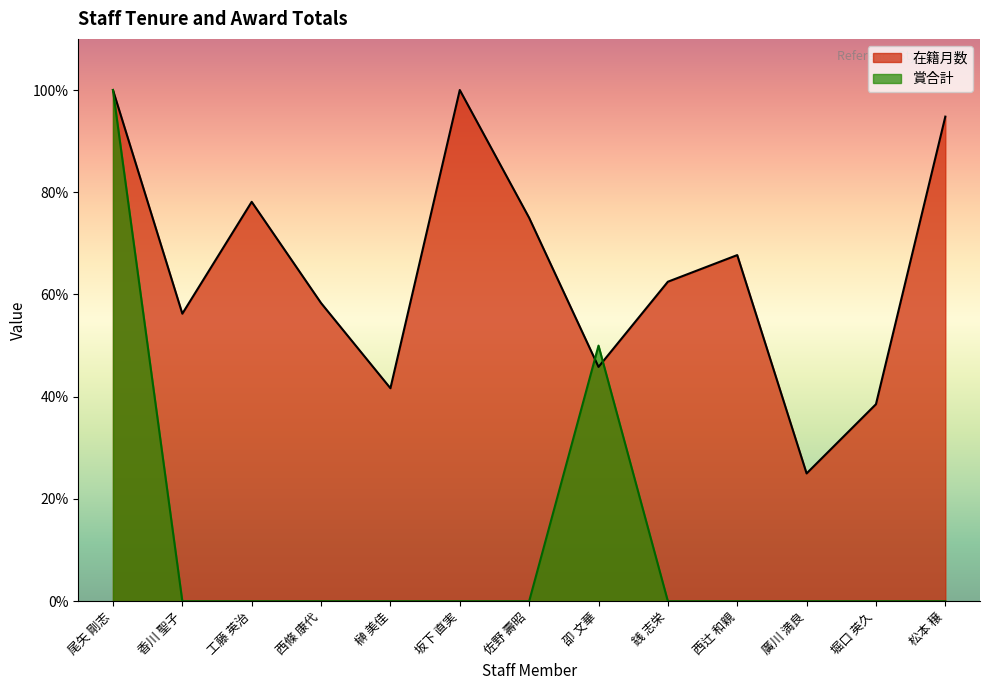

Between 松本 穣 and 西辻 和親, which is larger?

松本 穣